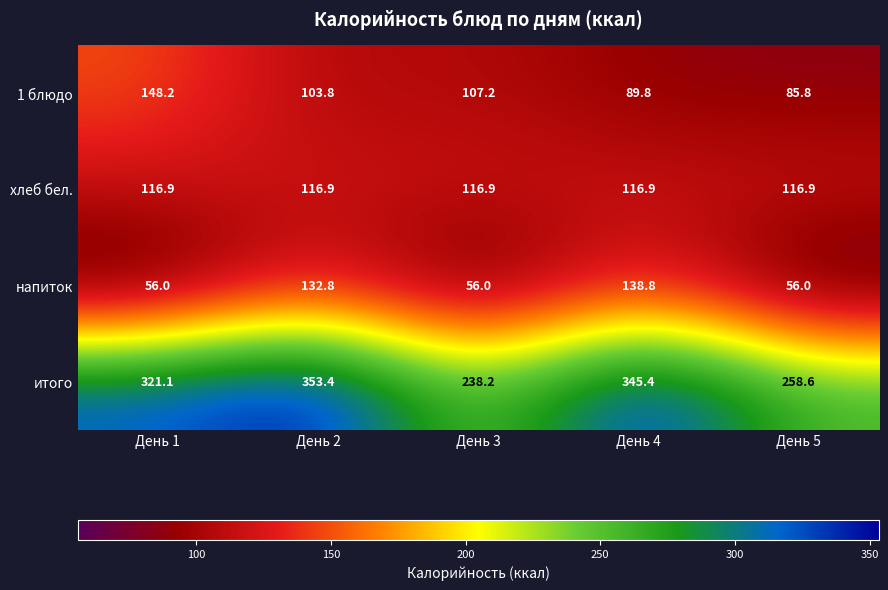

What is the difference between the 1 блюдо values at День 2 and День 5?

18.0